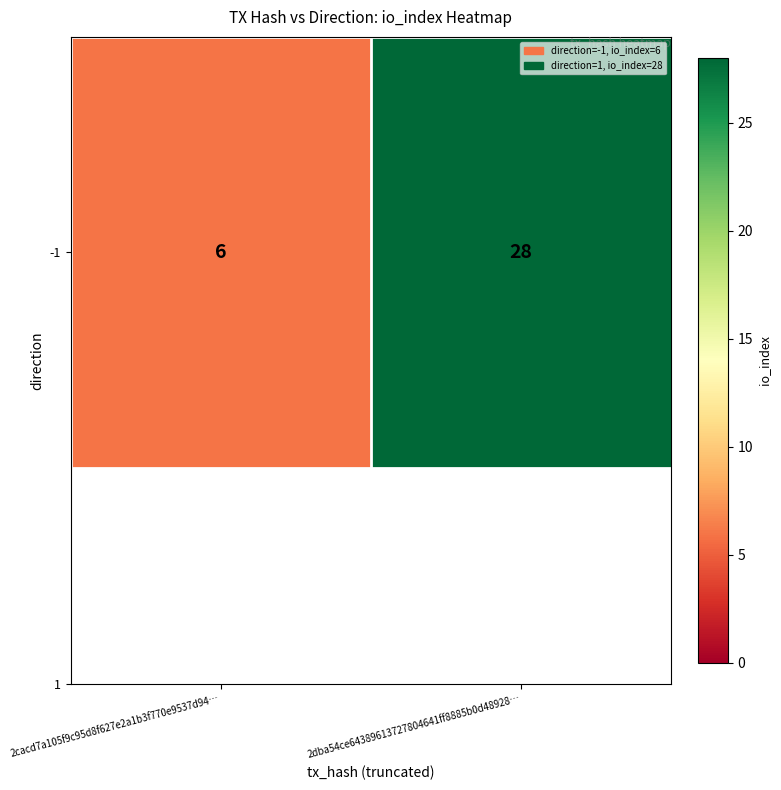

Rank the categories by value from highest to lowest.

2dba54ce64389613727804641ff8885b0d48928…, 2cacd7a105f9c95d8f627e2a1b3f770e9537d94…